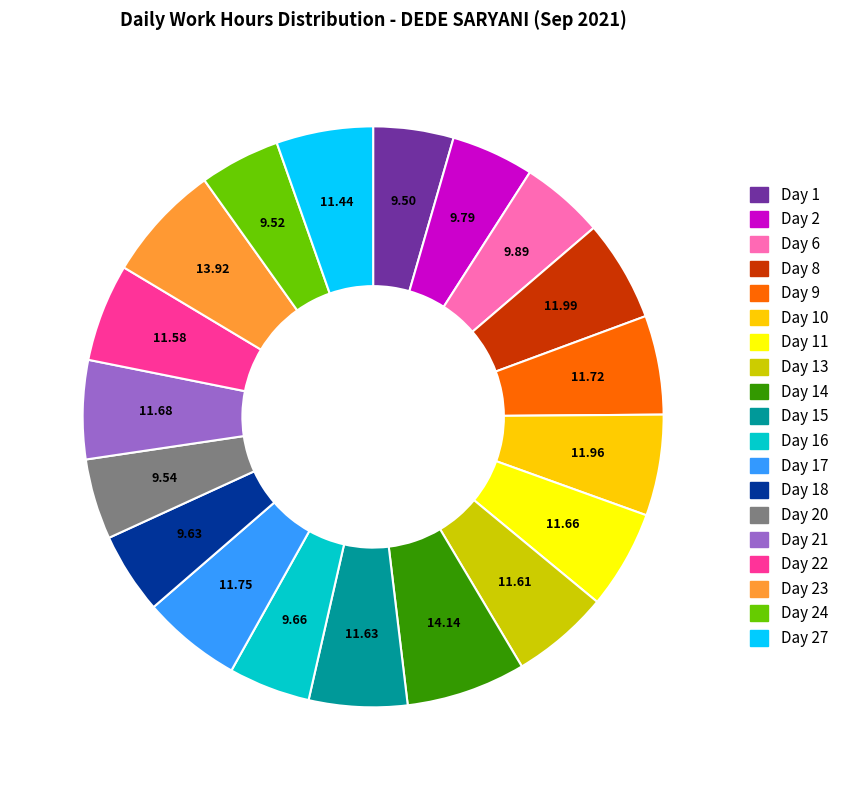

Is there any slice that represents more than half of the pie?

No